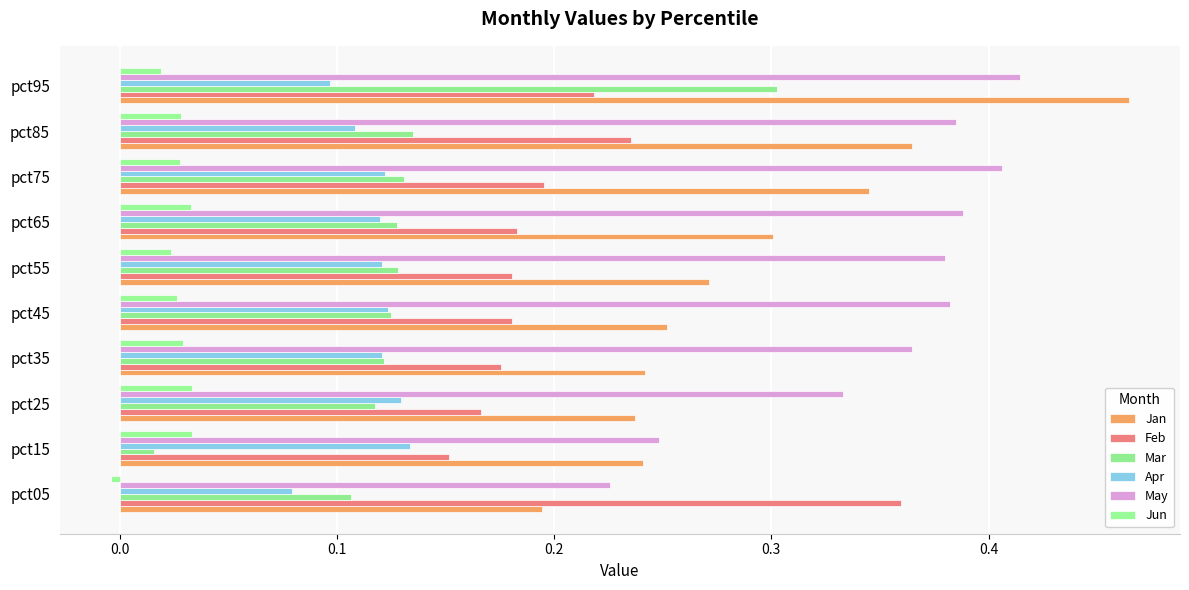

At how many categories does at least one series exceed 0?

10